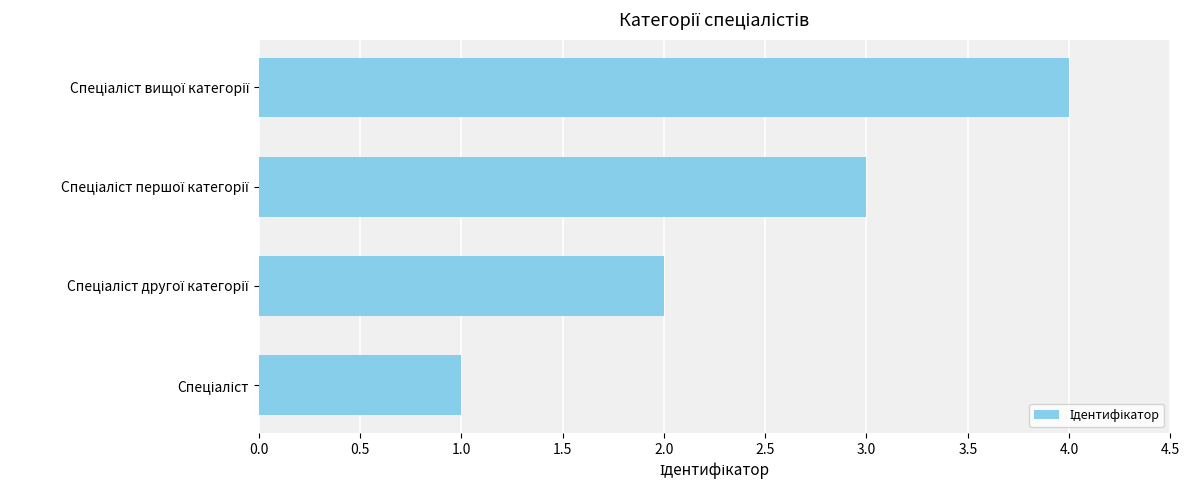

What is the difference between the maximum and minimum values?

3